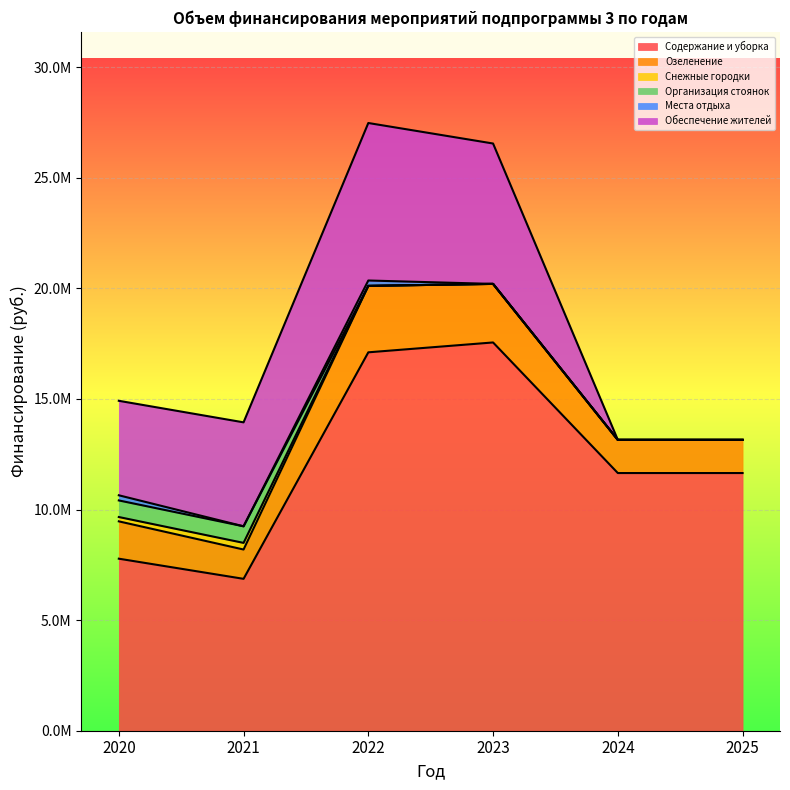

What is the sum of all Места отдыха values?

475608.0